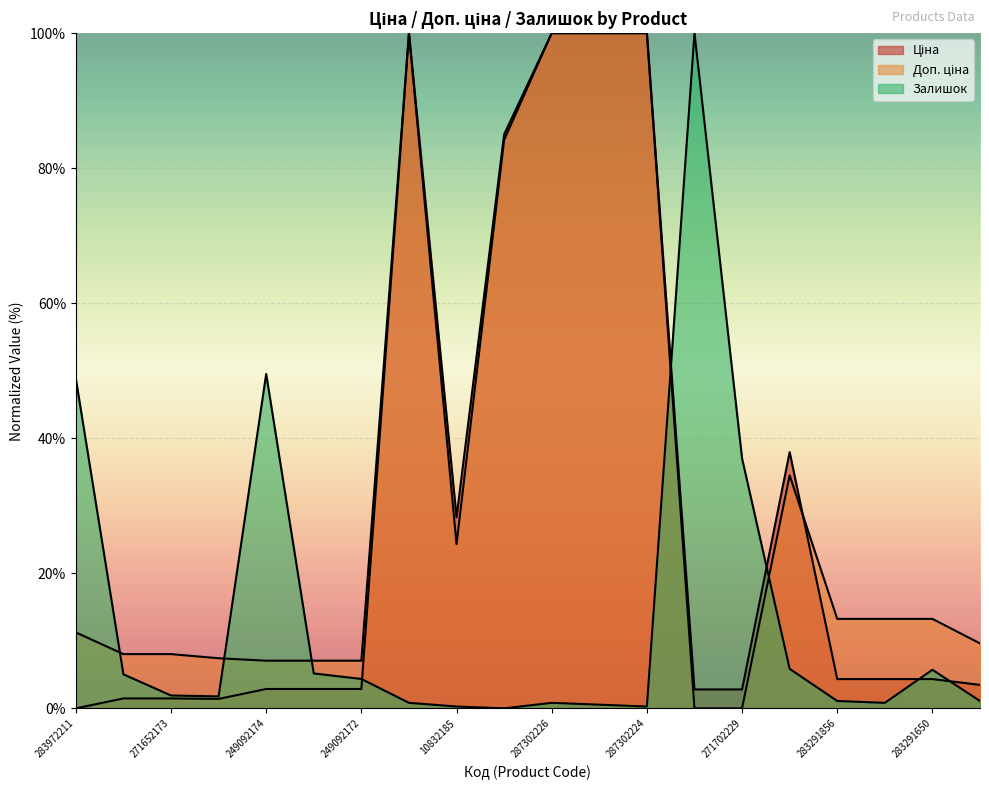

Between 271652173 and 271702229, which series saw the biggest shift?

Залишок